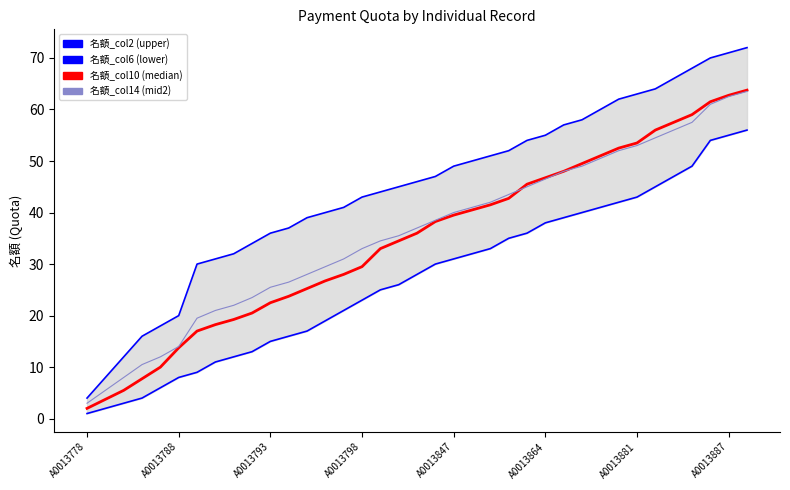

What is the value of the 名額_col2 (upper) point at the 28th from the left?

58.0